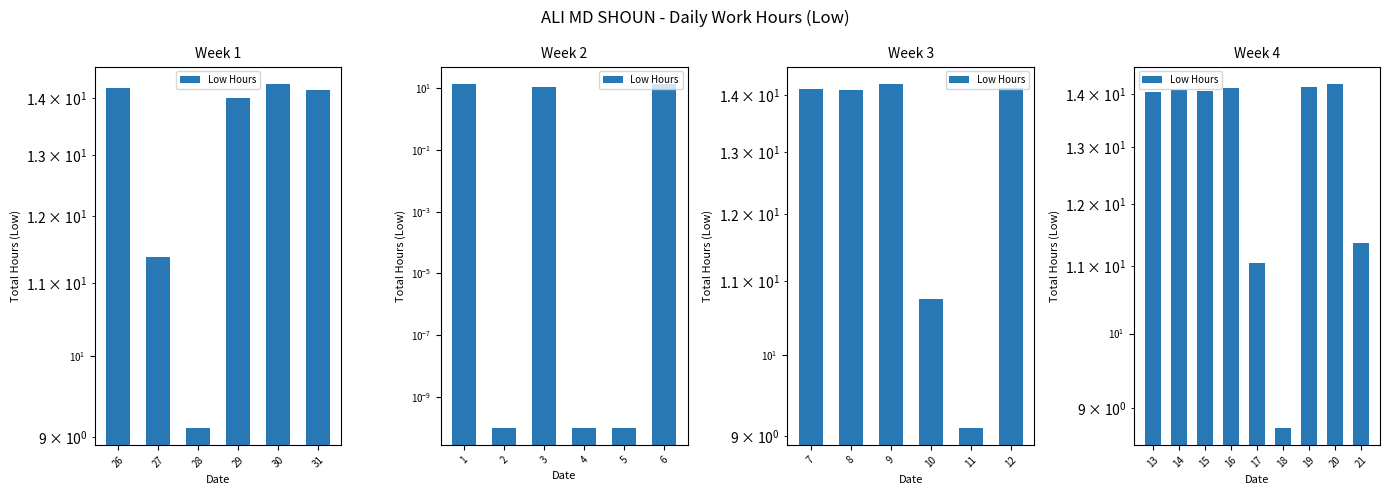

At which label does the data first exceed 14?

13